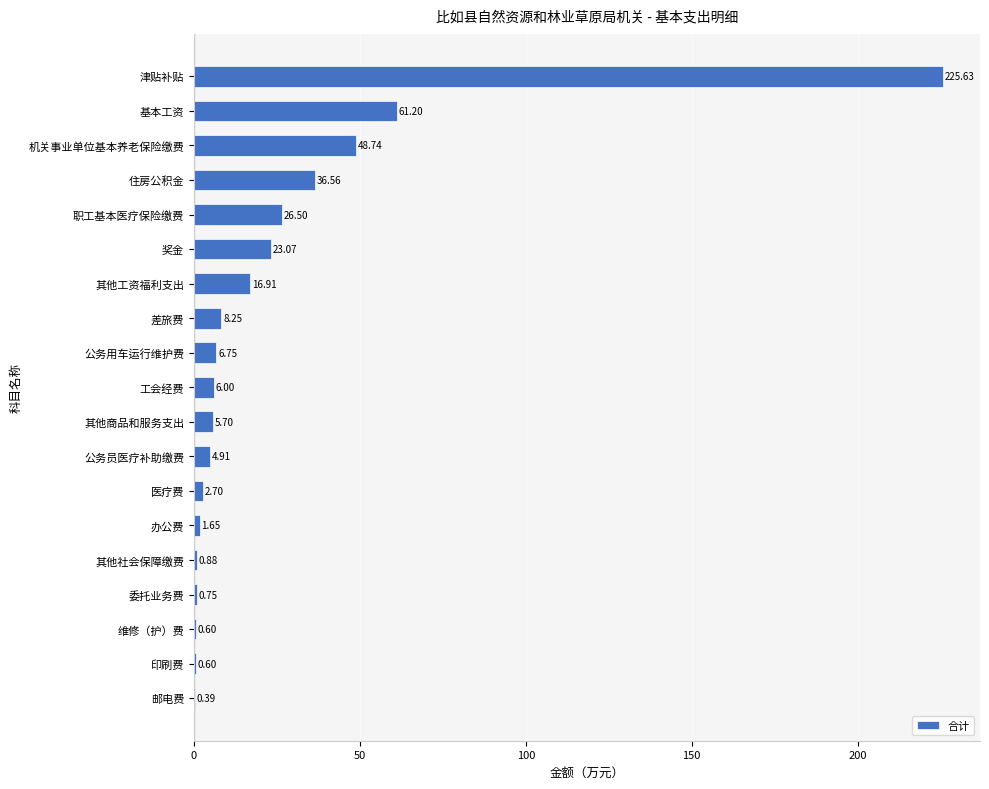

Between 住房公积金 and 职工基本医疗保险缴费, which is larger?

住房公积金